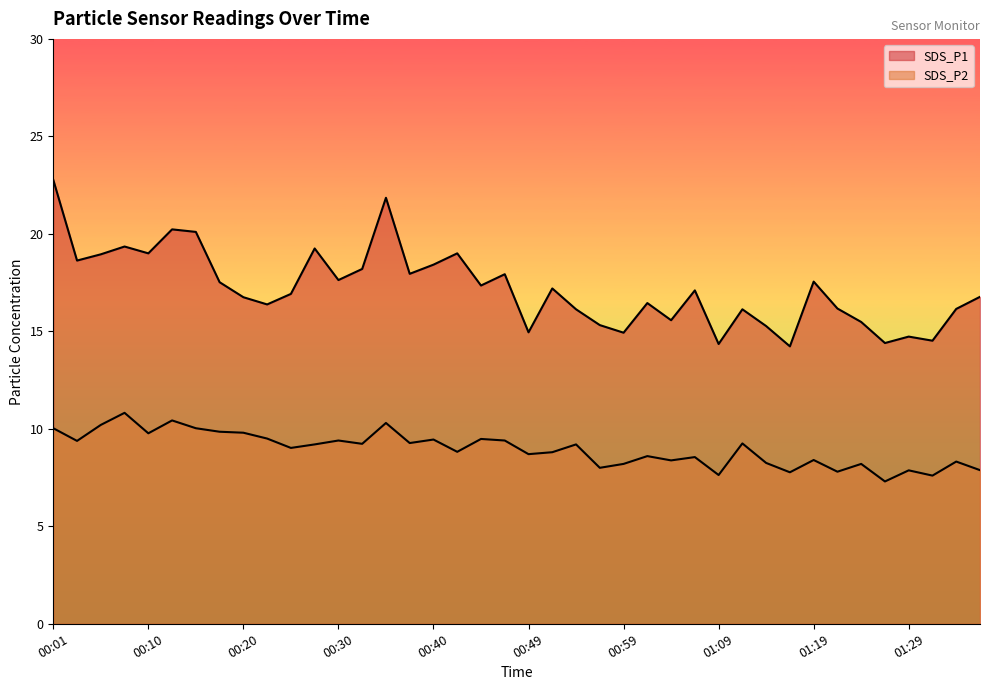

Reading left to right, transcribe all the data shown in this chart.

SDS_P1: 00:01=22.8	00:03=18.6	00:05=18.9	00:08=19.4	00:10=19.0	00:13=20.2	00:15=20.1	00:18=17.5	00:20=16.8	00:22=16.4	00:25=16.9	00:27=19.2	00:30=17.6	00:32=18.2	00:35=21.9	00:37=17.9	00:40=18.4	00:42=19.0	00:44=17.4	00:47=17.9	00:49=14.9	00:52=17.2	00:54=16.1	00:57=15.3	00:59=14.9	01:01=16.4	01:04=15.6	01:06=17.1	01:09=14.3	01:12=16.1	01:14=15.3	01:17=14.2	01:19=17.6	01:22=16.2	01:24=15.5	01:26=14.4	01:29=14.7	01:31=14.5	01:34=16.1	01:36=16.8
SDS_P2: 00:01=10.0	00:03=9.4	00:05=10.2	00:08=10.8	00:10=9.8	00:13=10.4	00:15=10.0	00:18=9.8	00:20=9.8	00:22=9.5	00:25=9.0	00:27=9.2	00:30=9.4	00:32=9.2	00:35=10.3	00:37=9.3	00:40=9.4	00:42=8.8	00:44=9.5	00:47=9.4	00:49=8.7	00:52=8.8	00:54=9.2	00:57=8.0	00:59=8.2	01:01=8.6	01:04=8.4	01:06=8.6	01:09=7.6	01:12=9.2	01:14=8.2	01:17=7.8	01:19=8.4	01:22=7.8	01:24=8.2	01:26=7.3	01:29=7.9	01:31=7.6	01:34=8.3	01:36=7.9